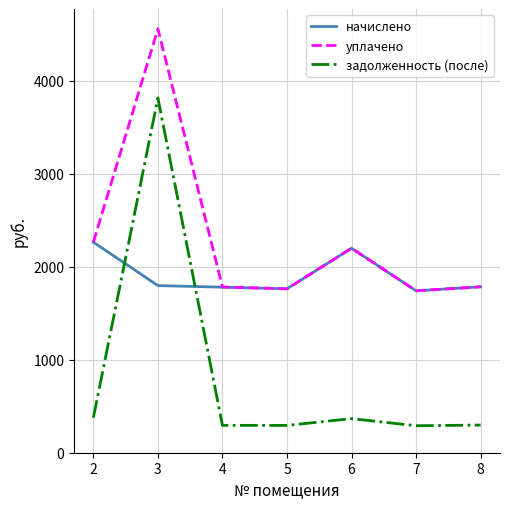

Read the задолженность (после) value at 7.

290.2